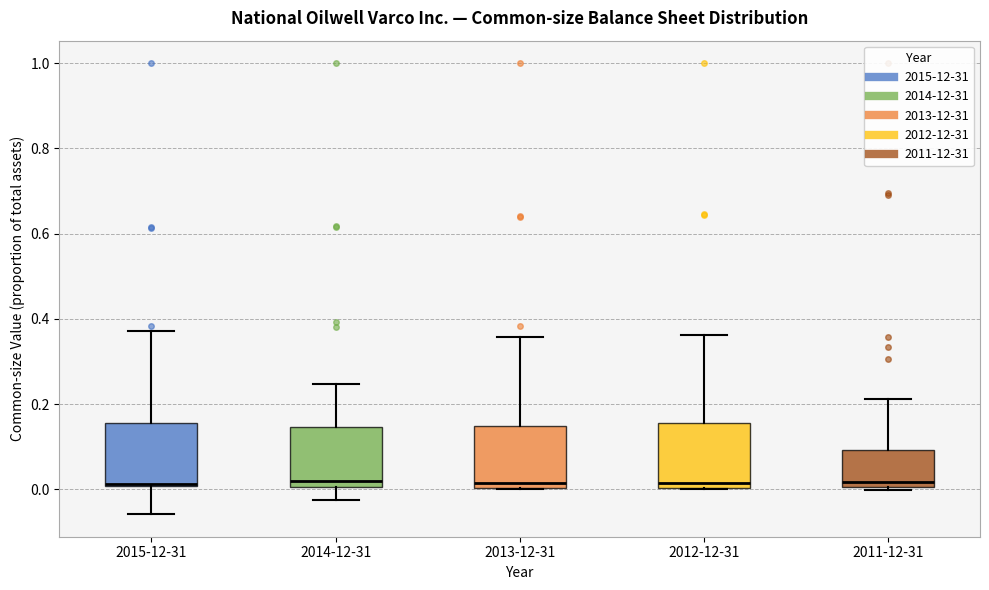

Where is the upper edge of the box for 2015-12-31 on the y-axis? The values are not printed on the chart, so give them approximately, as read against the axis.

0.16